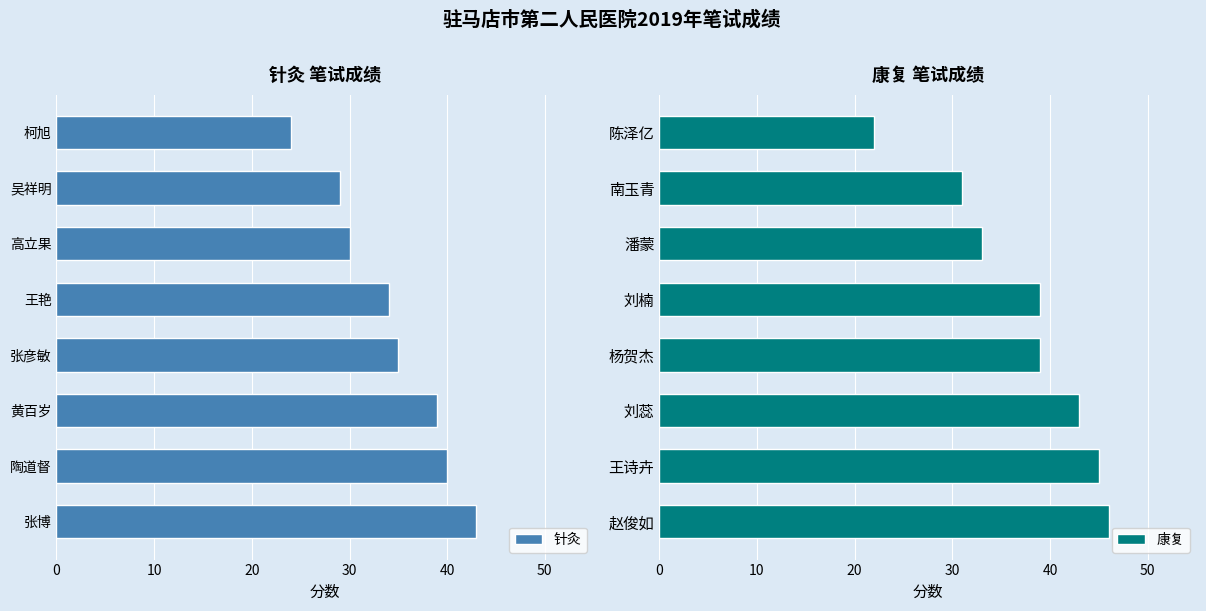

At which label does 针灸 reach its minimum?

柯旭